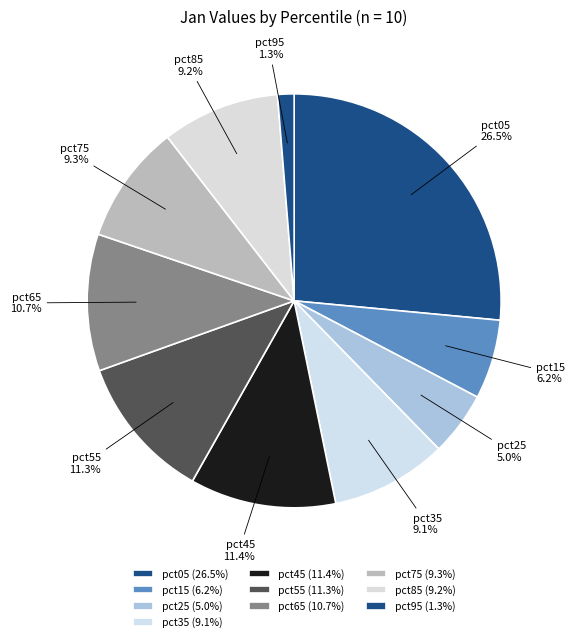

To the nearest percent, what is the combined percentage of pct85 and pct15?

15%